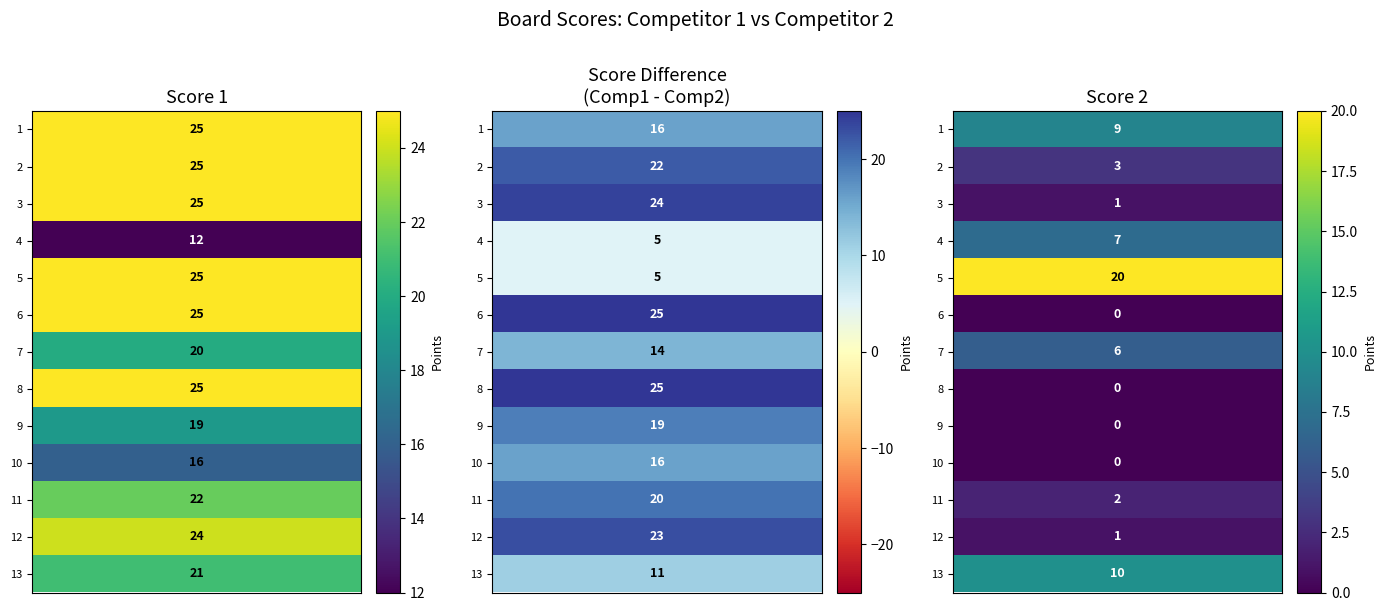

True or false: Score 2 has a value of 9 at 1.

True